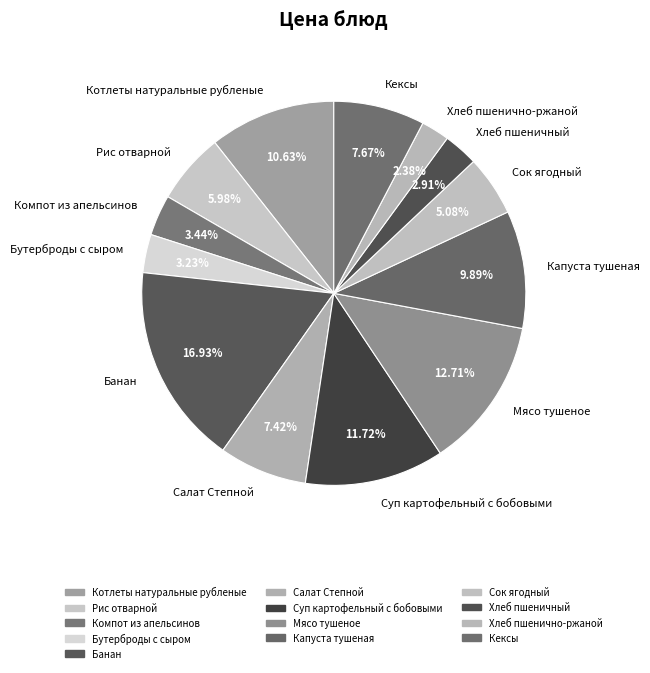

To the nearest percent, what is the difference between the Компот из апельсинов and Сок ягодный slice percentages?

2%